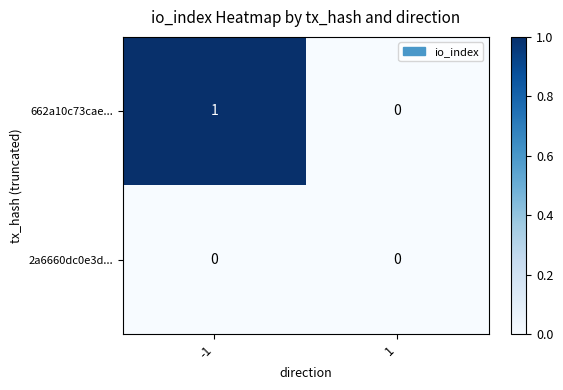

Reading left to right, list all the values displayed in this chart.

662a10c73cae...: -1=1	1=0
2a6660dc0e3d...: -1=0	1=0